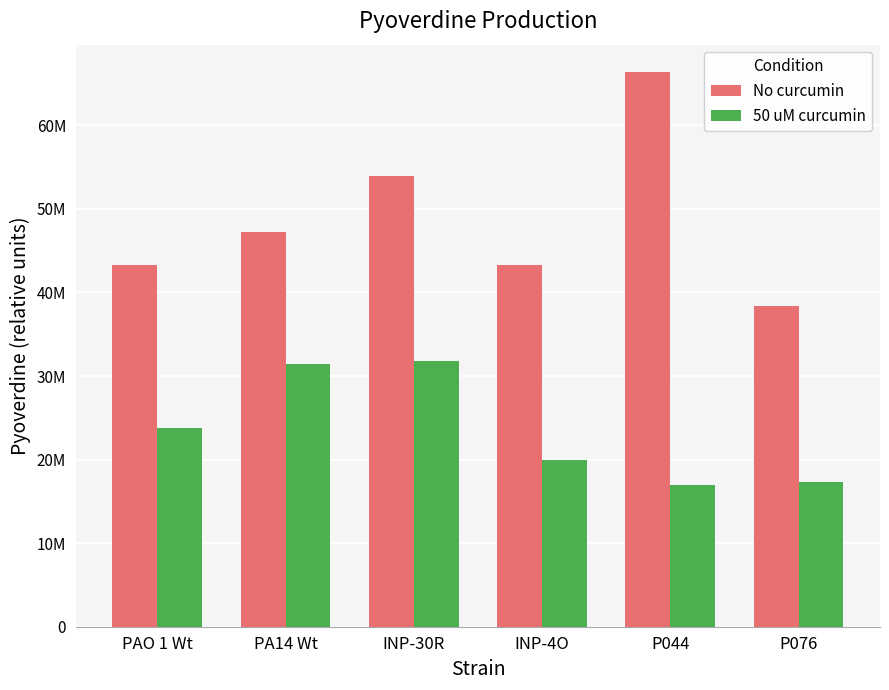

Reading left to right, what are all the values shown in this chart?

No curcumin: 43333141.7	47192931.5	53988904.8	43253210.2	66333426.2	38334770.6
50 uM curcumin: 23737682.5	31427099.7	31759782.8	19954247.0	16945356.6	17357103.9